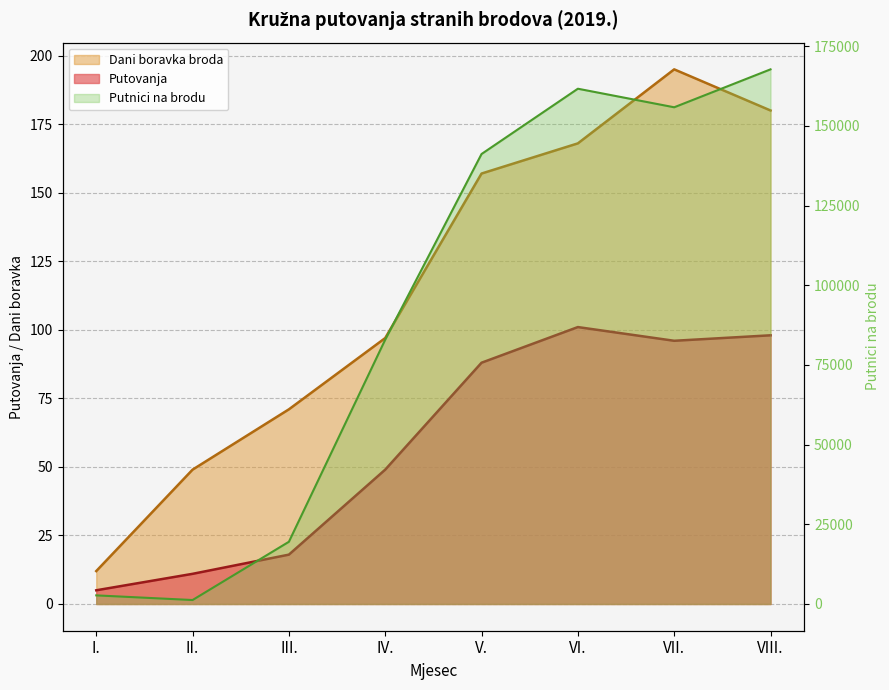

What is the difference between the highest and lowest values at V.?

141095